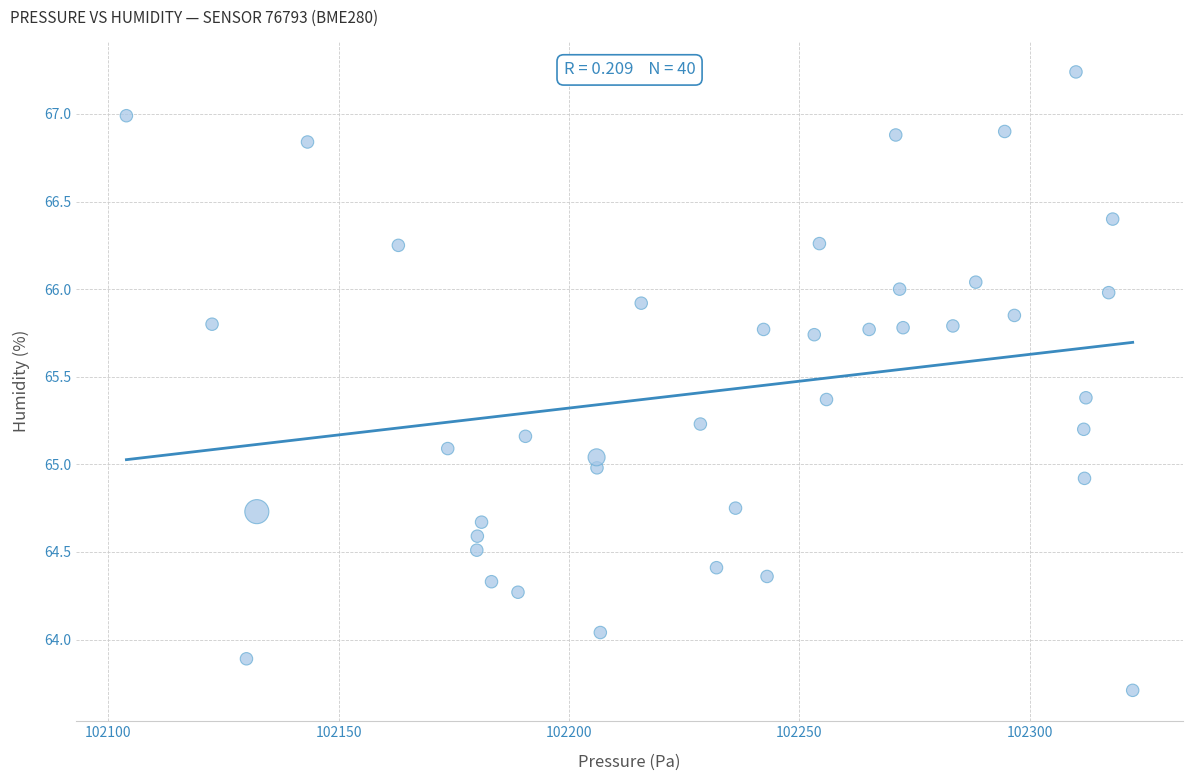

What is the range of Y values (max minus min)?

3.5